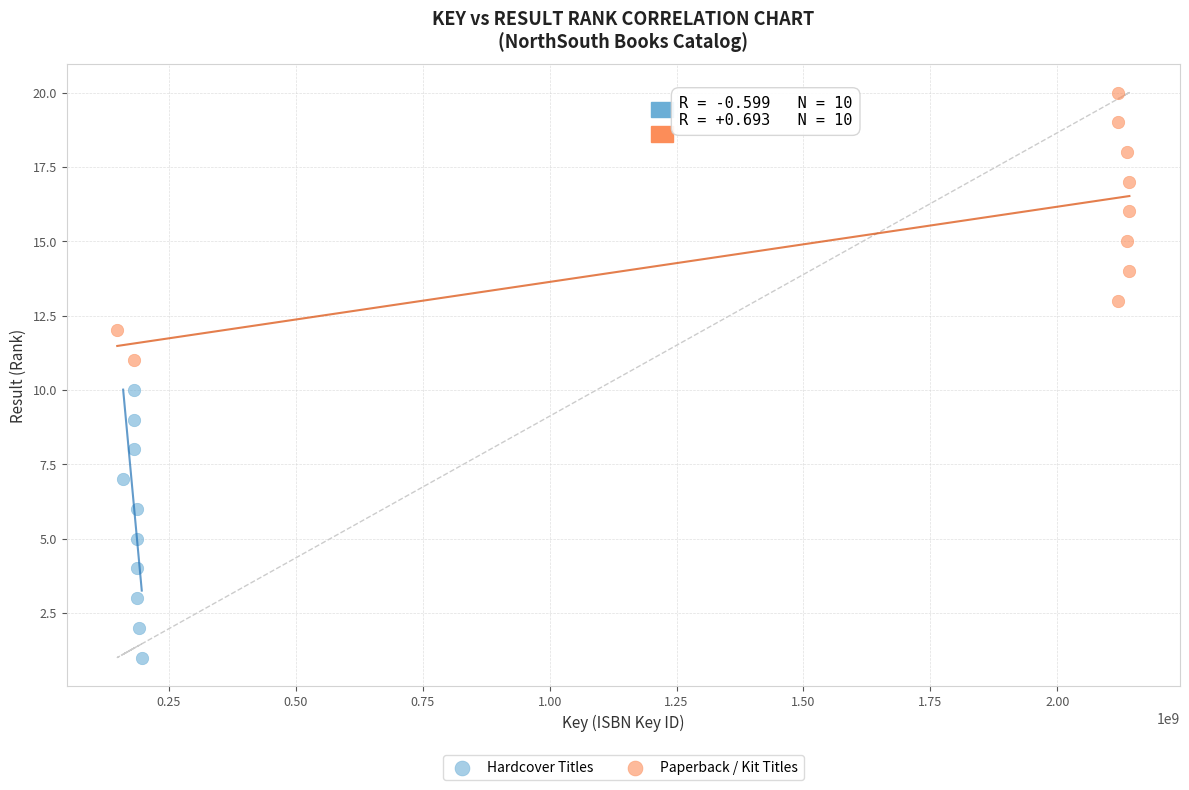

What are all the series names shown in the legend?

Hardcover Titles, Paperback / Kit Titles